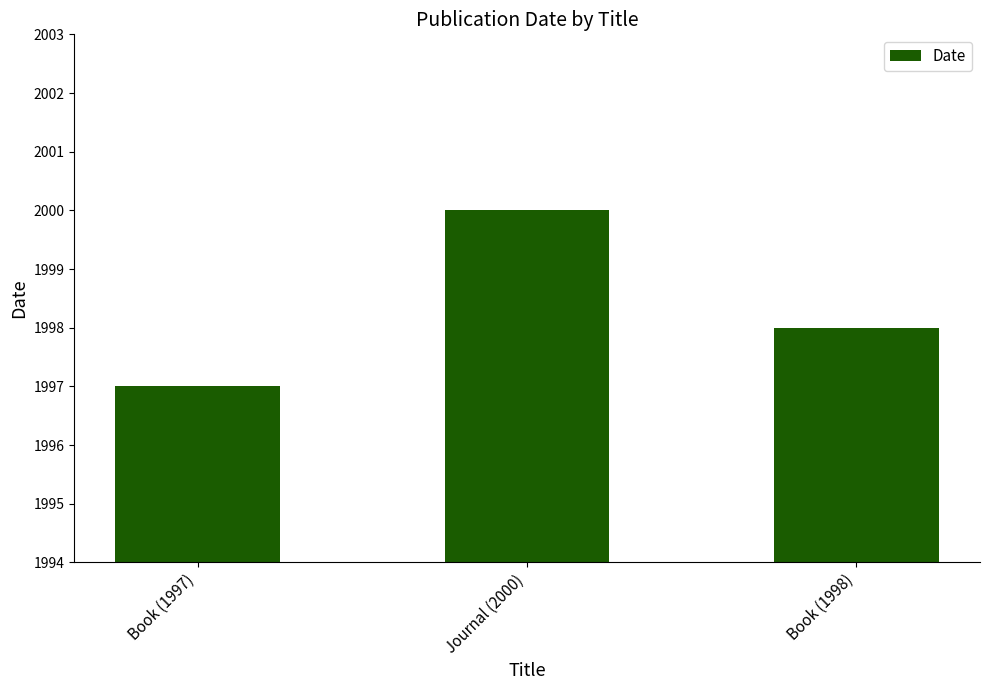

Reading left to right, transcribe all the data shown in this chart.

1997	2000	1998